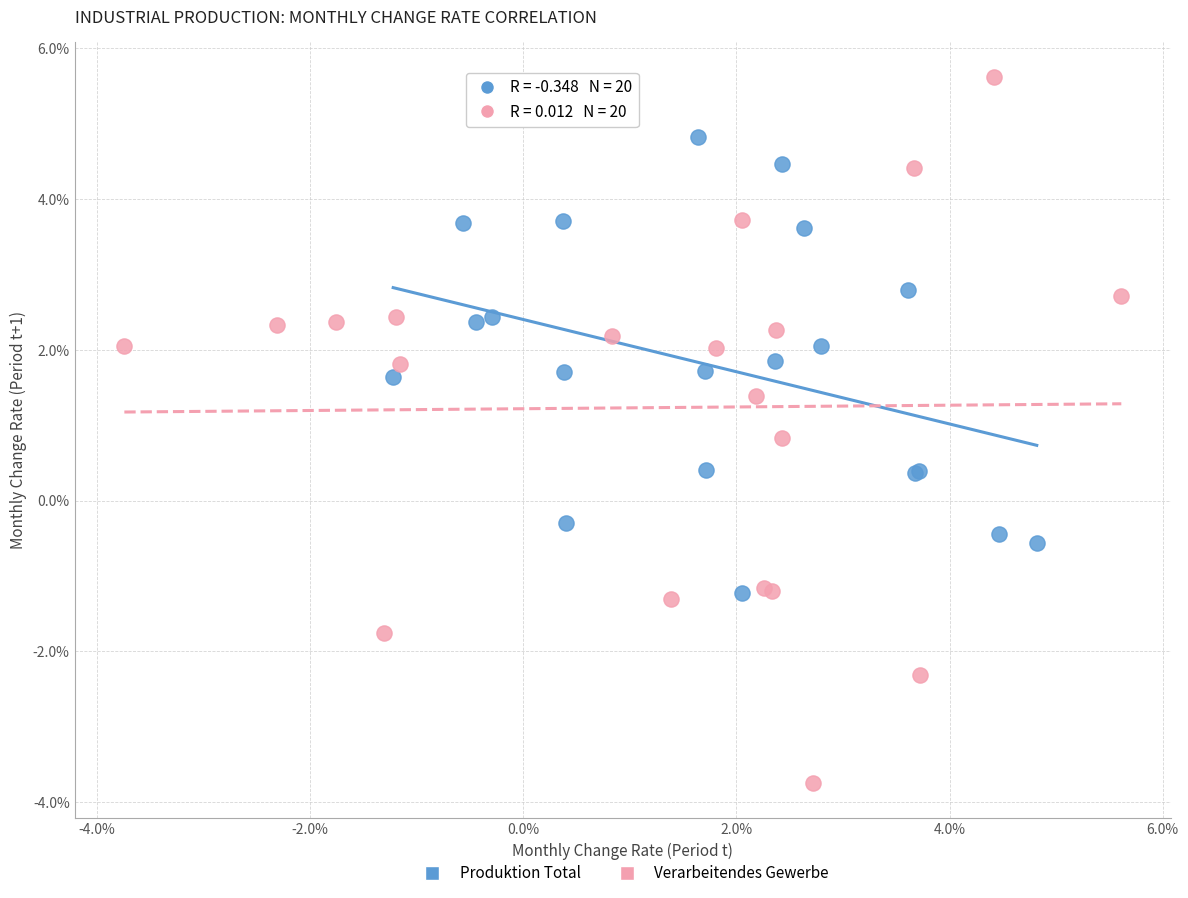

Which series contains the lowest Y value?

Verarbeitendes Gewerbe